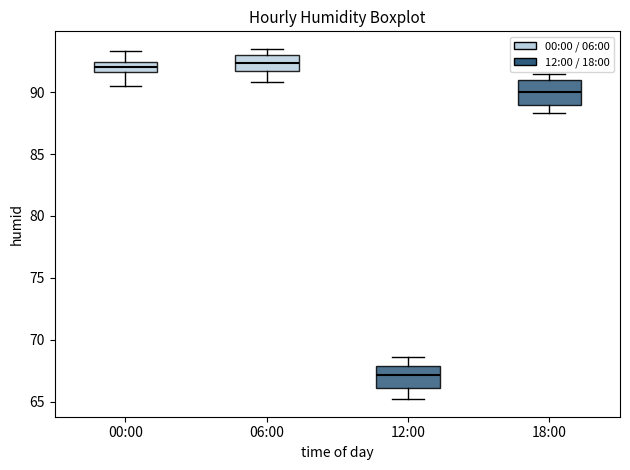

Reading left to right, read every box against the y-axis: the position of its median line, the range the box covers, and the ends of its whiskers. The values are not printed on the chart, so give them approximately, as read against the axis.

00:00: median 92.0, box 91.5 to 92.5, whiskers 90.5 to 93.5
06:00: median 92.5, box 91.5 to 93.0, whiskers 91.0 to 93.5
12:00: median 67.0, box 66.0 to 68.0, whiskers 65.0 to 68.5
18:00: median 90.0, box 89.0 to 91.0, whiskers 88.5 to 91.5